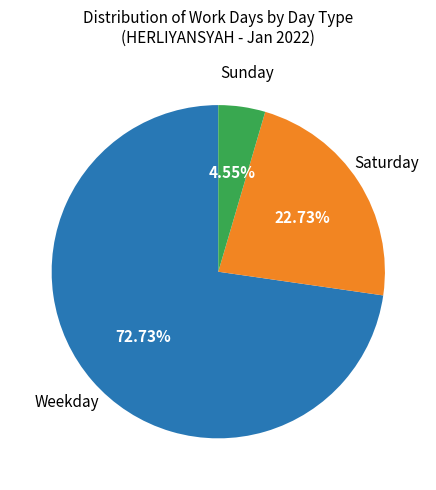

Does any single category account for the majority?

Yes